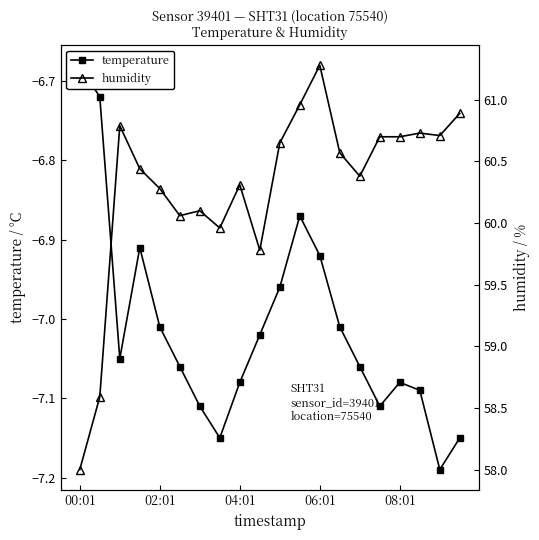

What is the sum of all temperature values?

-140.2